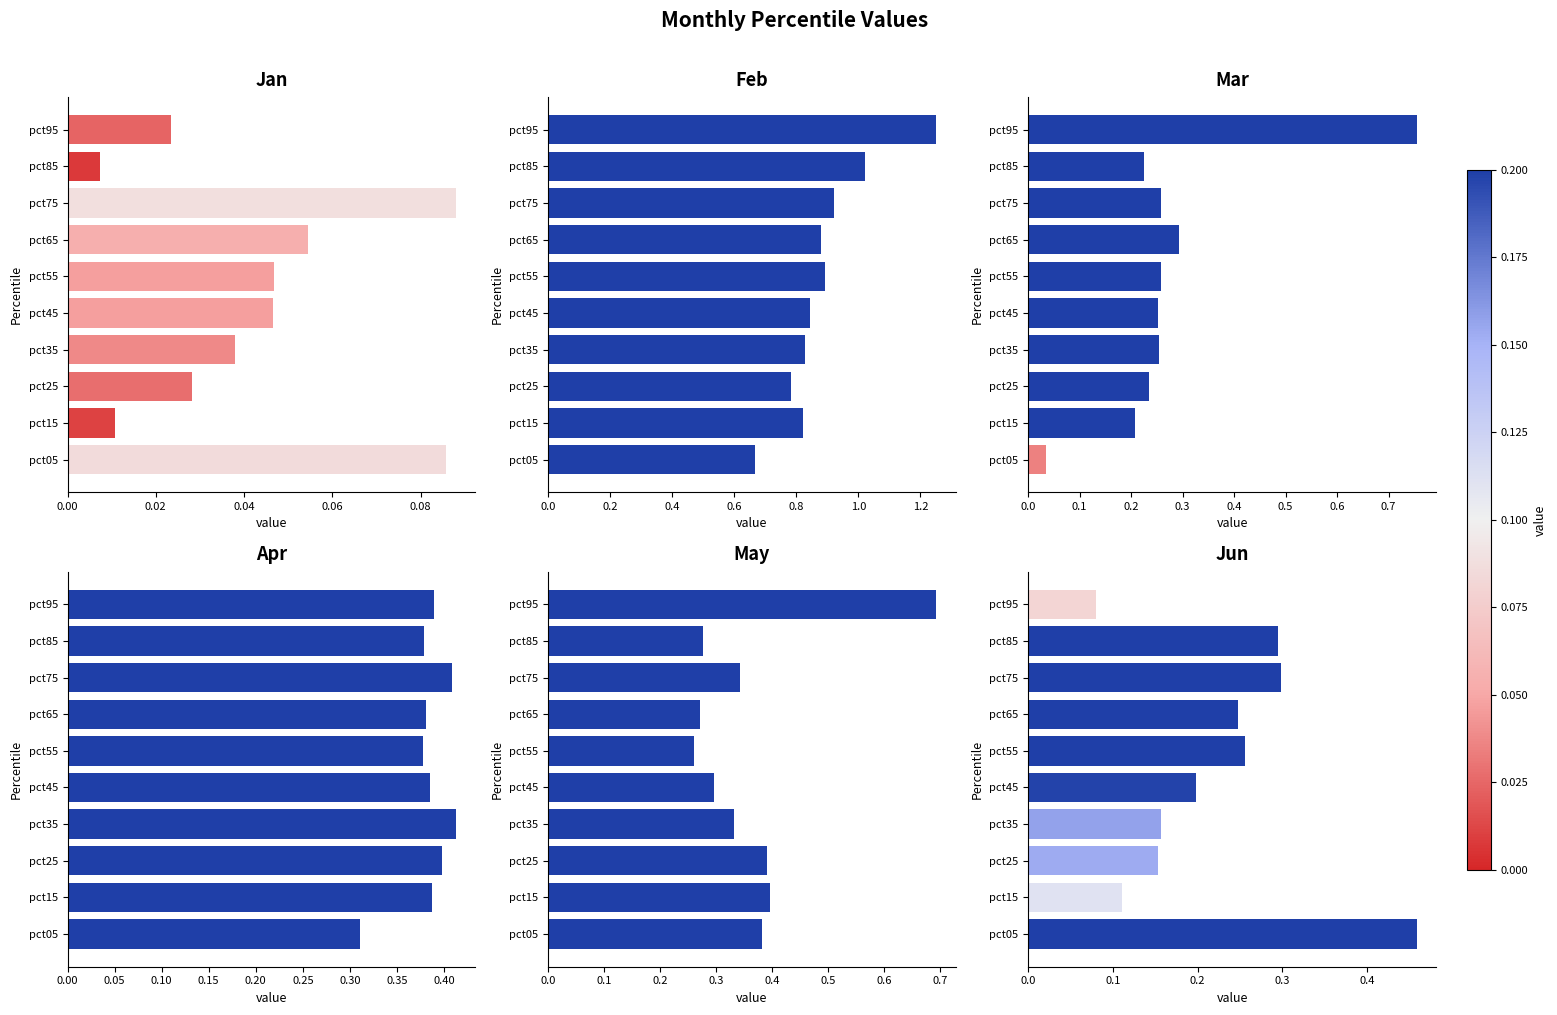

The value of Mar at pct55 is 0.4. True or false?

False